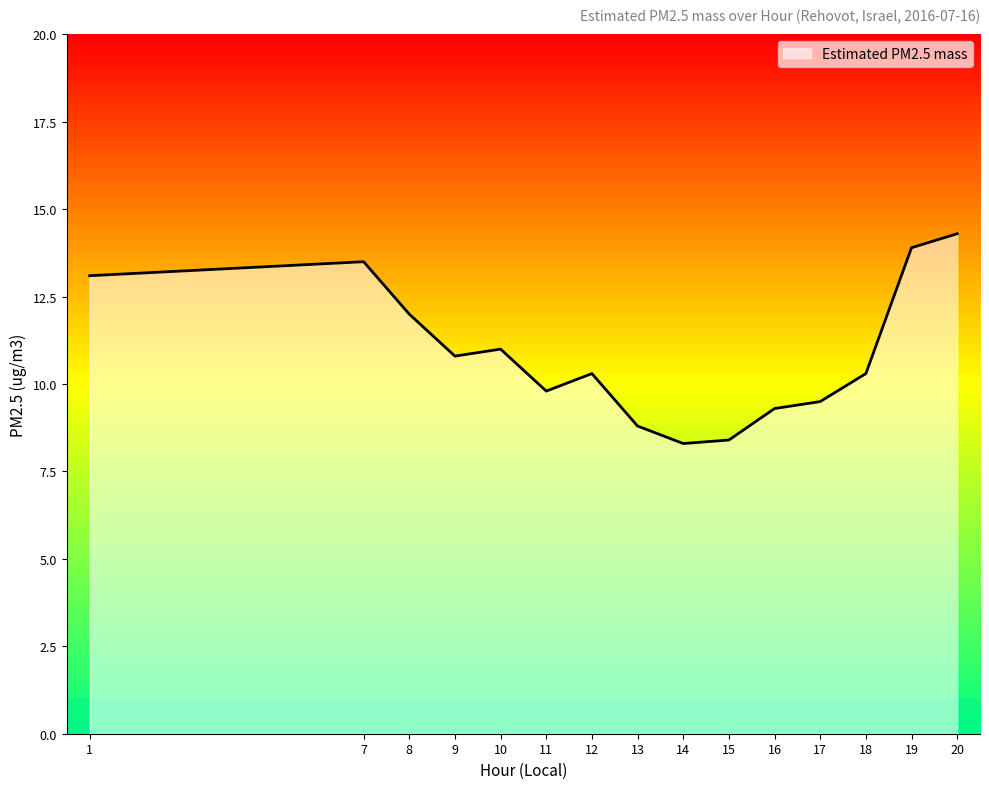

At which category does the data reach its first local peak?

7